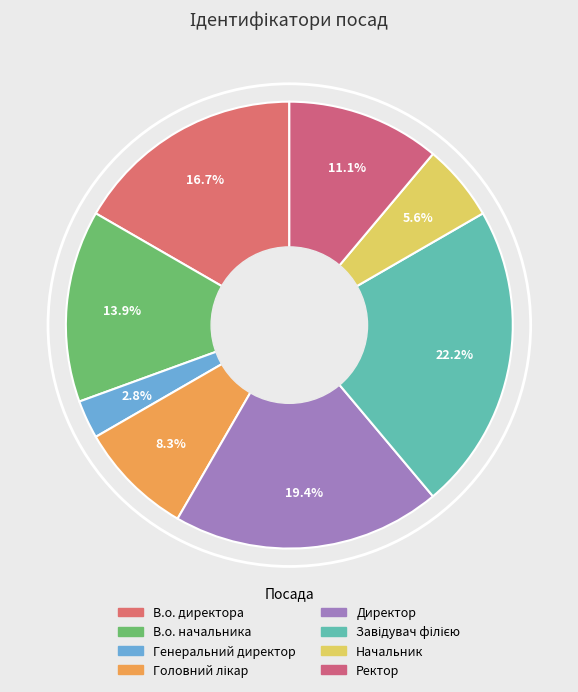

Count the number of slices in the pie.

8